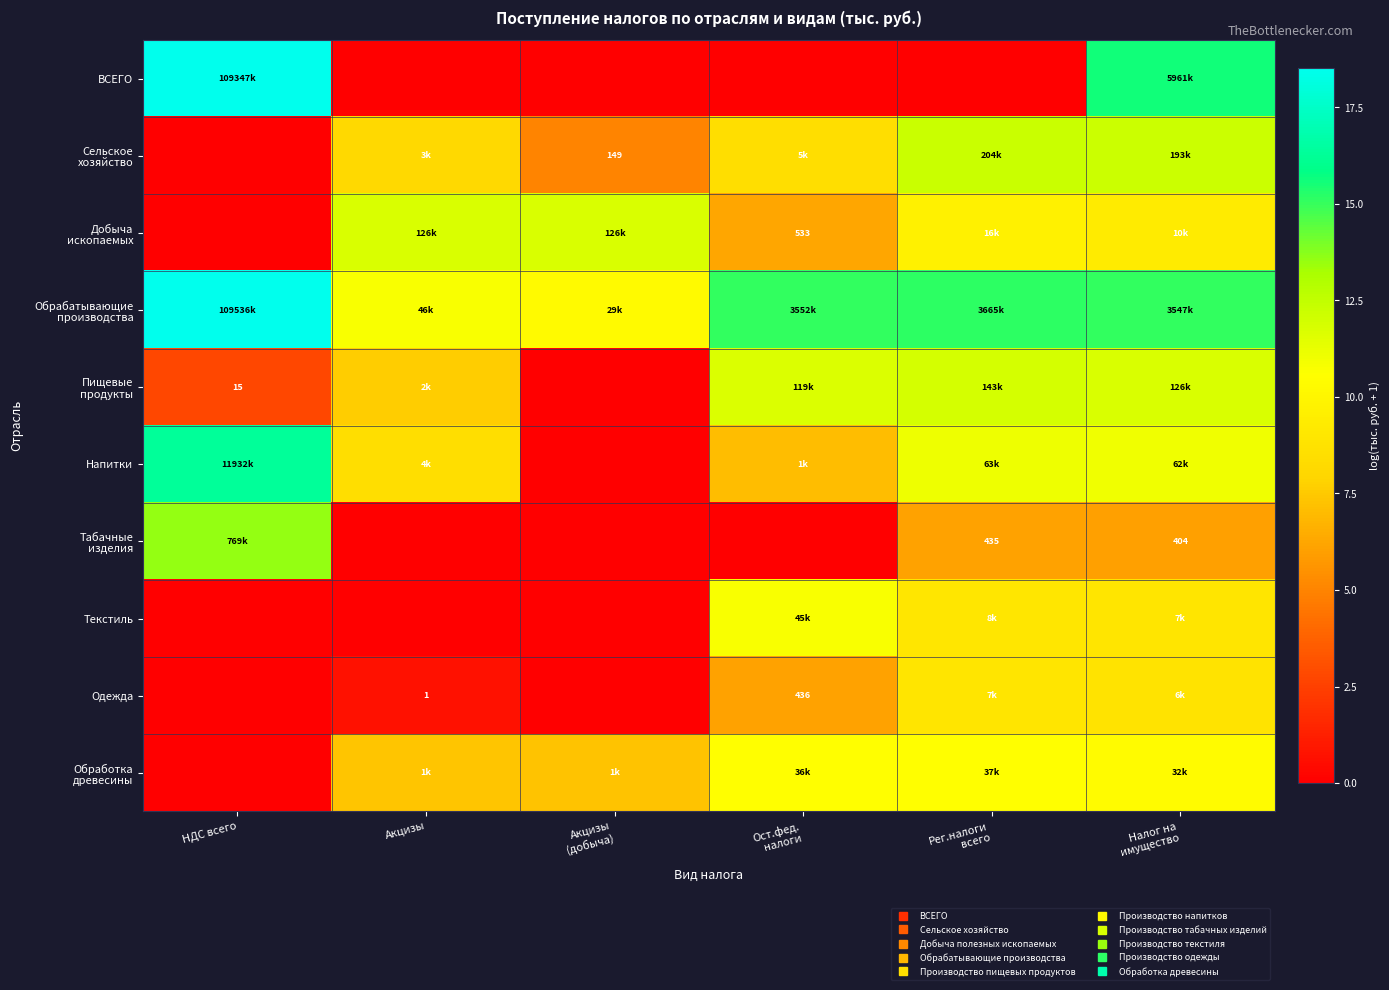

True or false: ВСЕГО has a value of -11.4 at Акцизы.

False